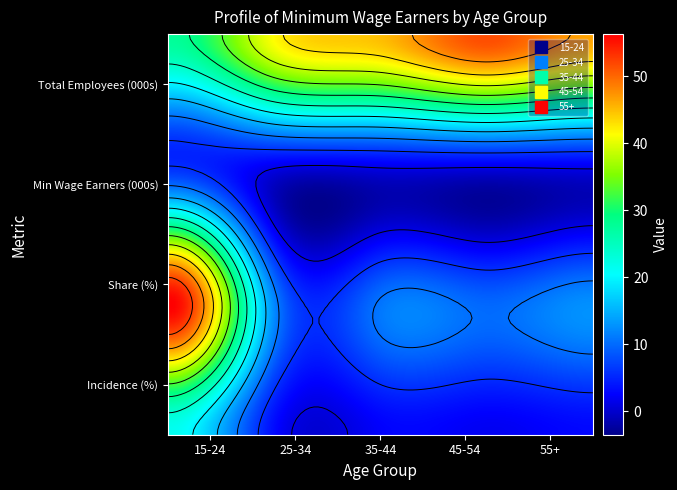

Between 3 and 2, which is larger?

3